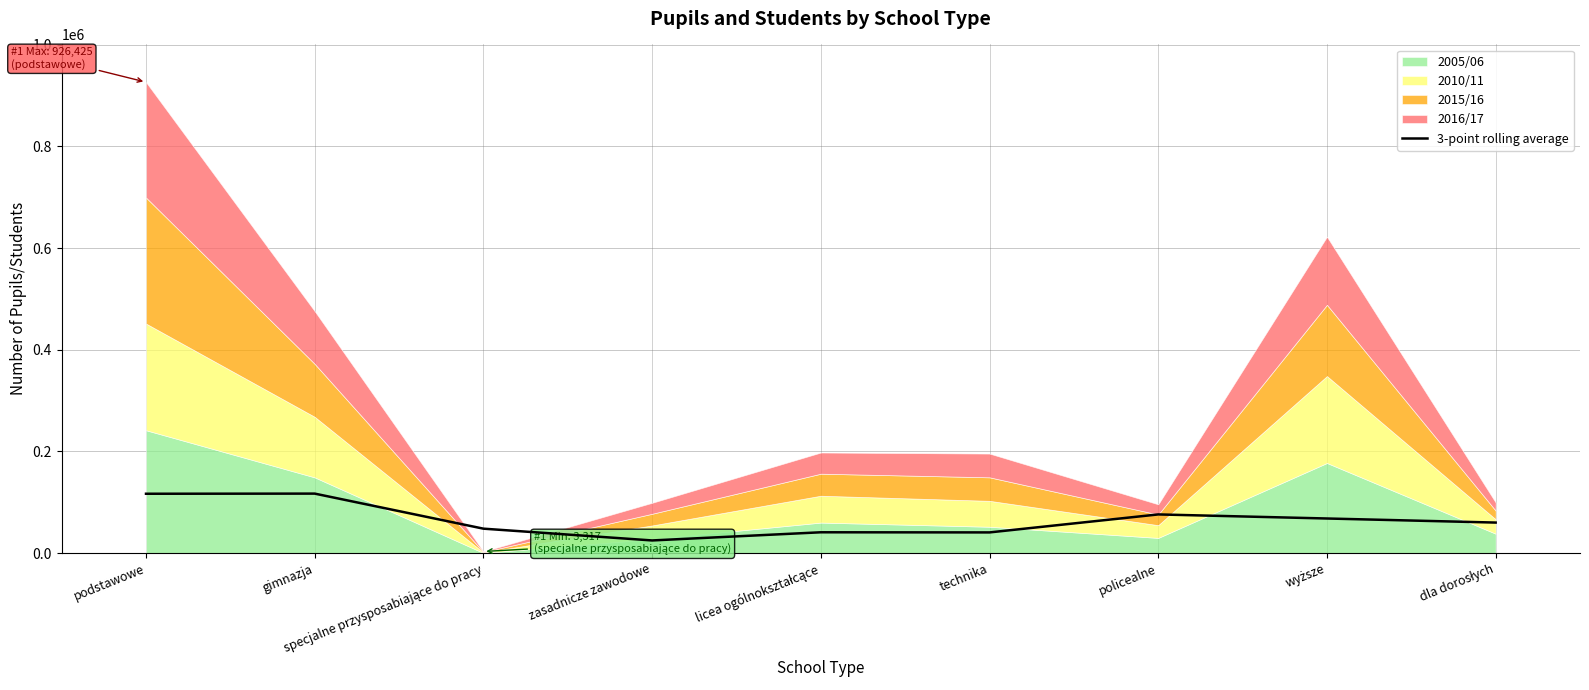

What value does the data have at gimnazja?

117142.6